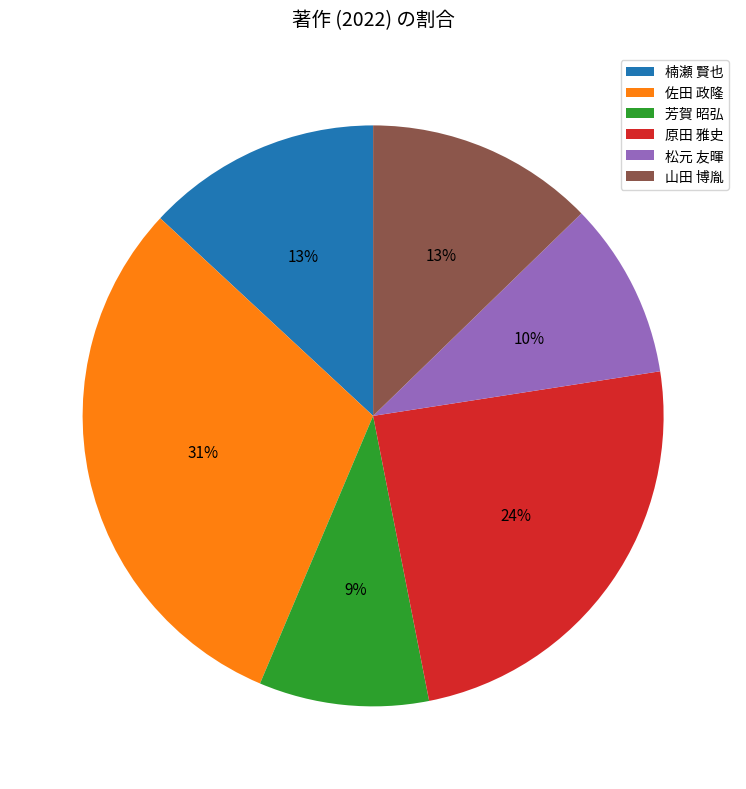

Which category has the biggest portion of the pie?

佐田 政隆